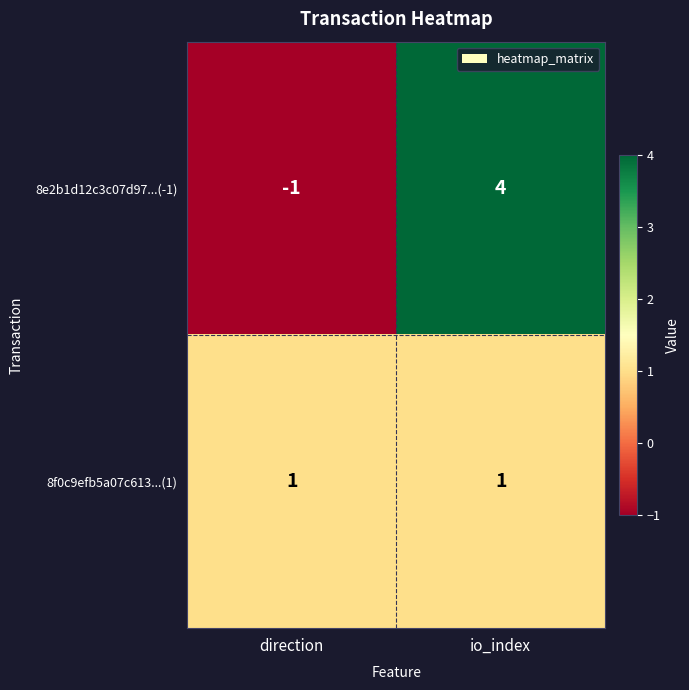

Which series changed the most between direction and io_index?

8e2b1d12c3c07d97...(-1)